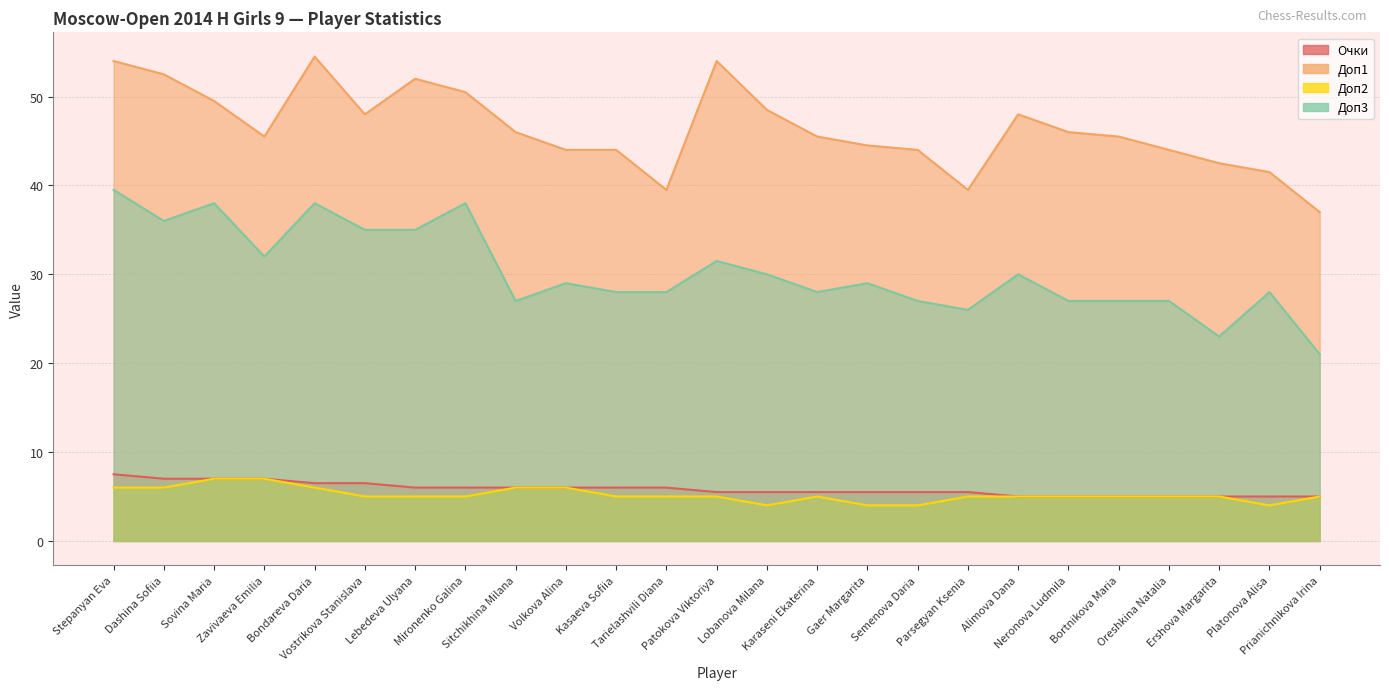

At which category does Доп1 reach its first local valley?

Zavivaeva Emilia